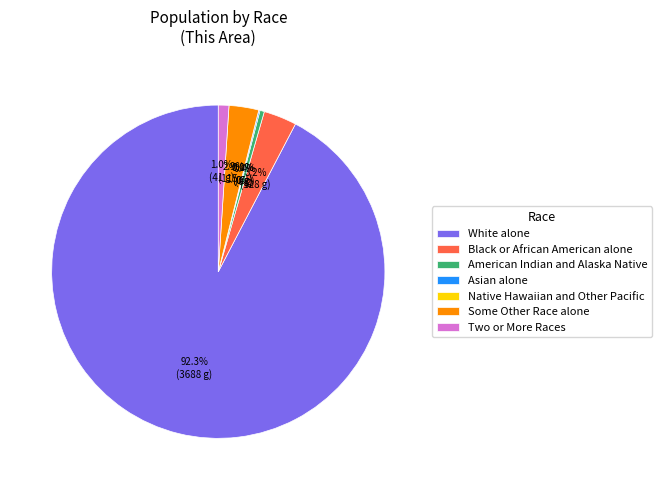

Is the sum of Asian alone and Some Other Race alone greater than half?

No